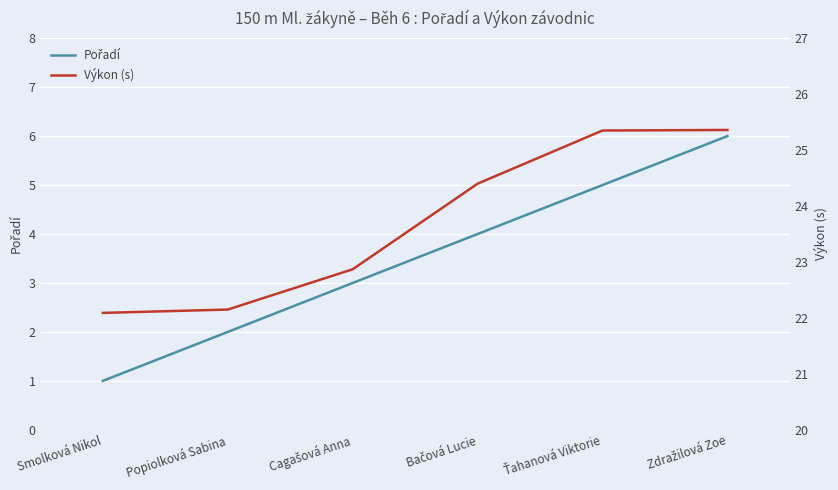

Reading left to right, transcribe all the data shown in this chart.

Pořadí: 1.0	2.0	3.0	4.0	5.0	6.0
Výkon (s): 22.1	22.1	22.9	24.4	25.4	25.4